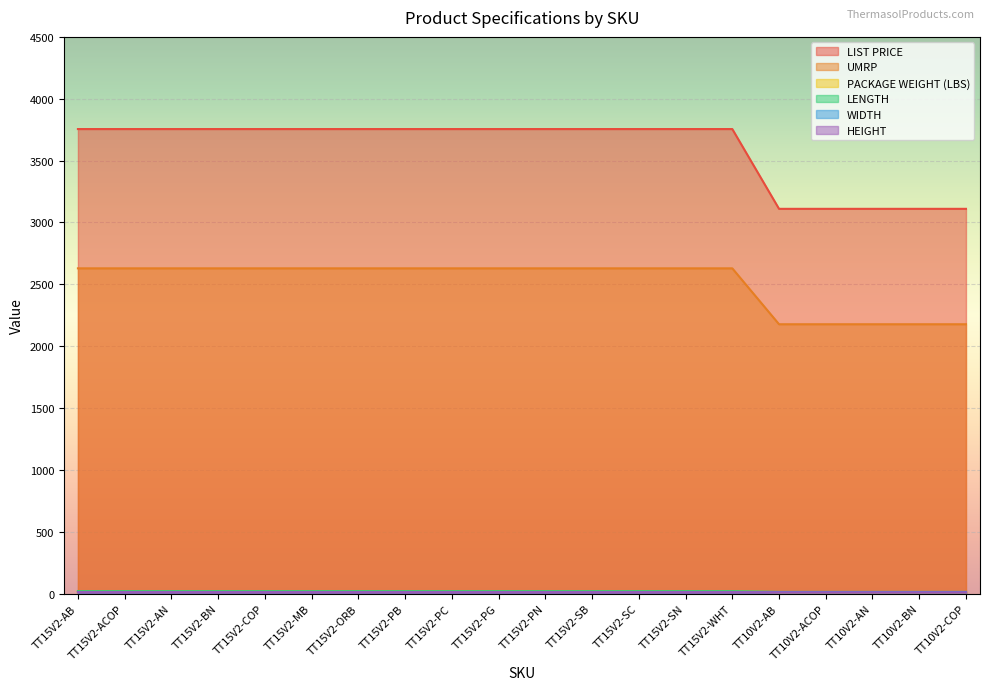

At how many categories does at least one series exceed 2779?

20